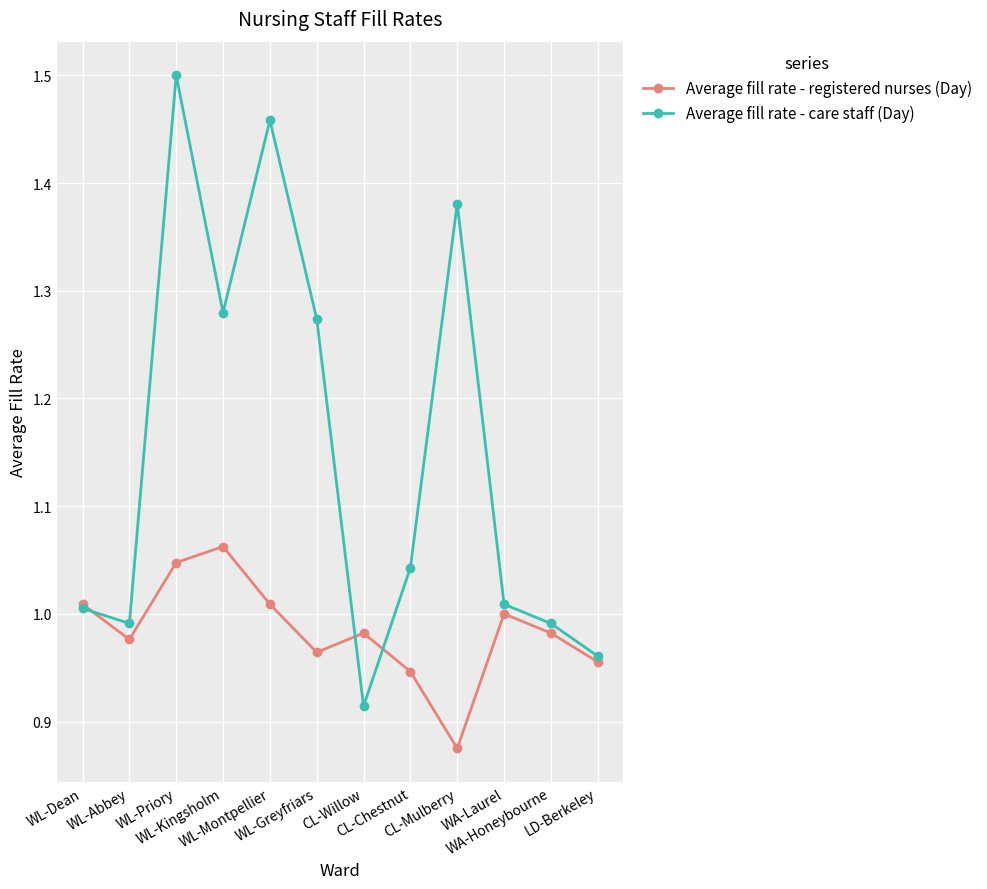

Which label corresponds to the smallest value in the chart?

CL-Mulberry